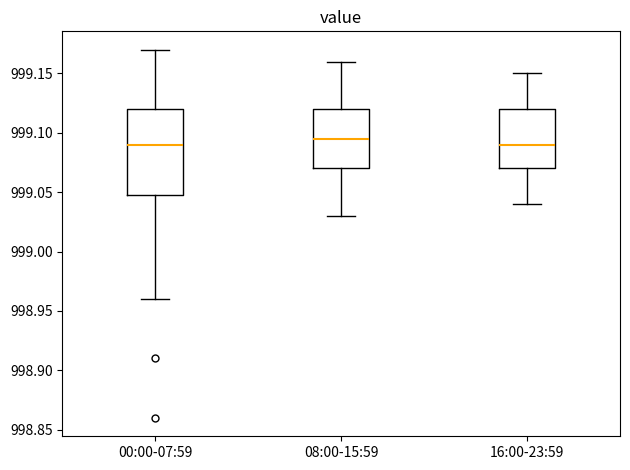

Reading left to right, read every box against the y-axis: the position of its median line, the range the box covers, and the ends of its whiskers. The values are not printed on the chart, so give them approximately, as read against the axis.

00:00-07:59: median 999.090, box 999.050 to 999.120, whiskers 998.960 to 999.170
08:00-15:59: median 999.095, box 999.070 to 999.120, whiskers 999.030 to 999.160
16:00-23:59: median 999.090, box 999.070 to 999.120, whiskers 999.040 to 999.150